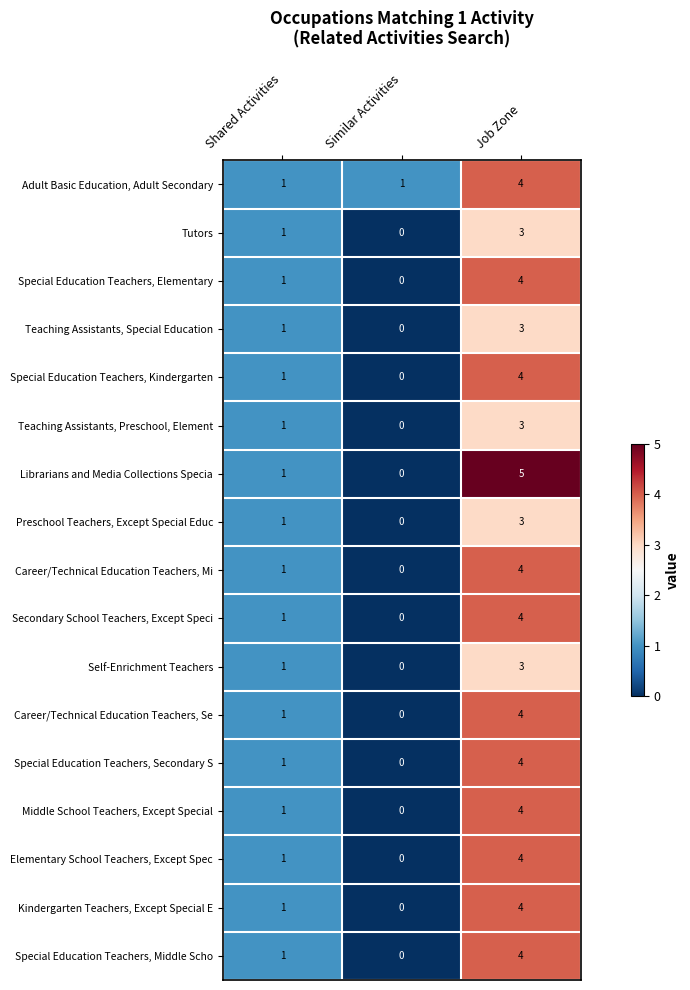

The Preschool Teachers, Except Special Educ series shows 1 at Similar Activities. True or false?

False